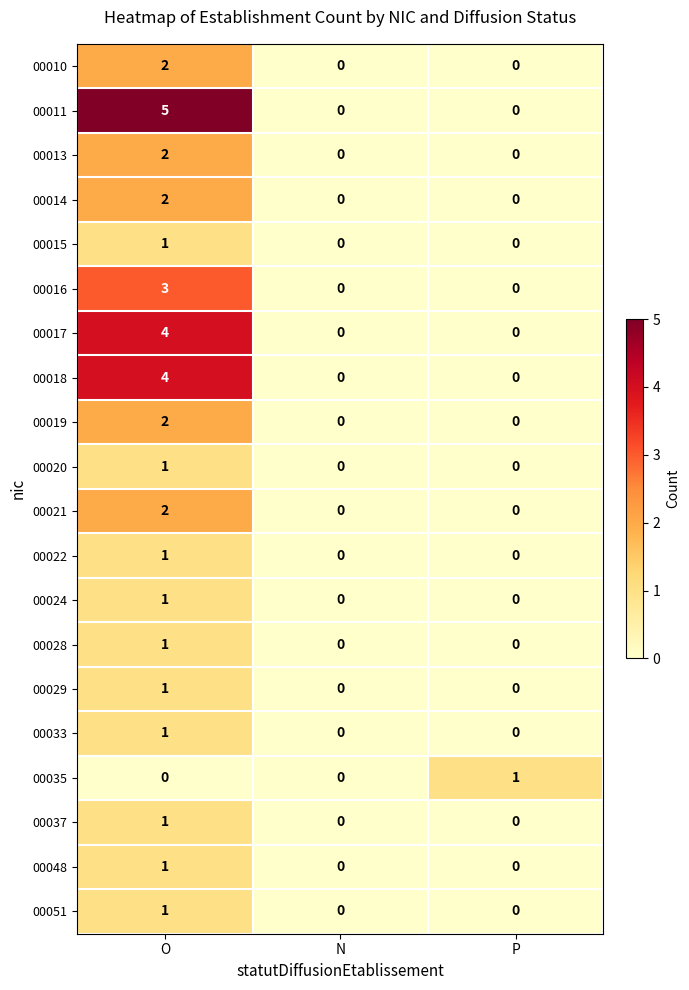

What is the sum of all 00018 values?

4